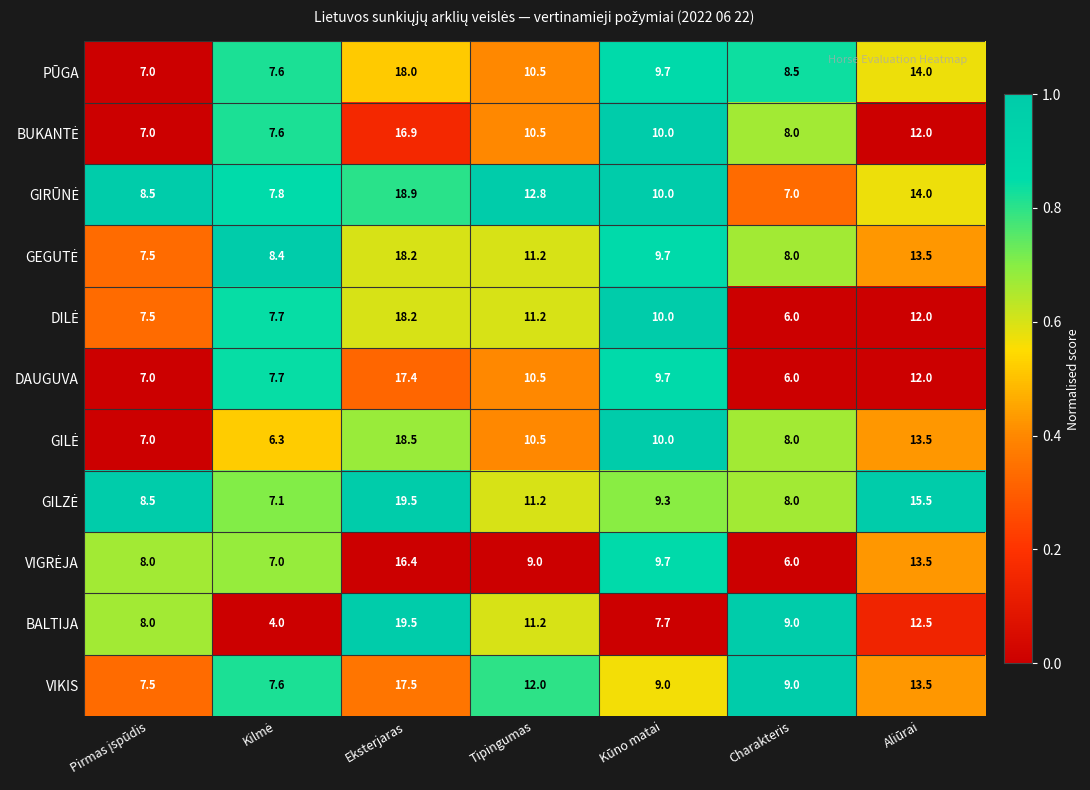

What is the greatest value displayed?

19.5